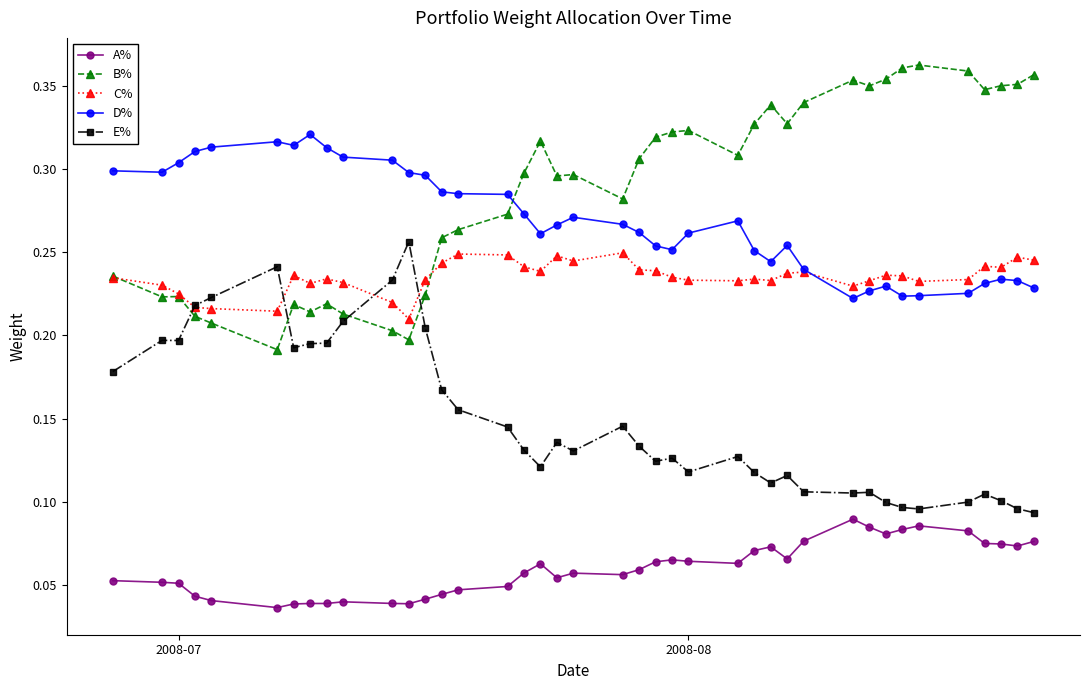

How many D% values are between 0 and 1?

40